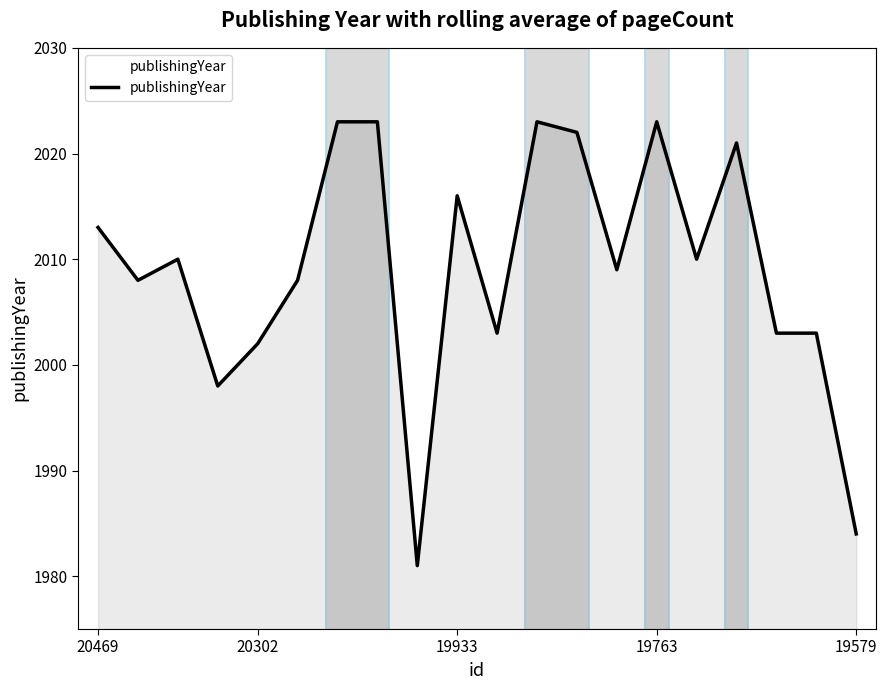

Reading left to right, transcribe all the data shown in this chart.

2013	2008	2010	1998	2002	2008	2023	2023	1981	2016	2003	2023	2022	2009	2023	2010	2021	2003	2003	1984